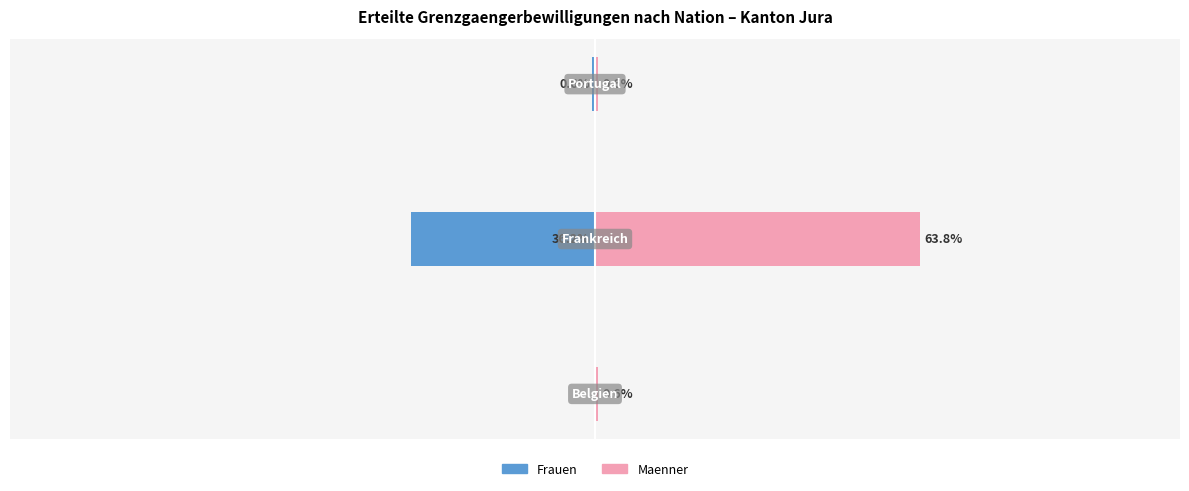

How many bars are there in each group?

2